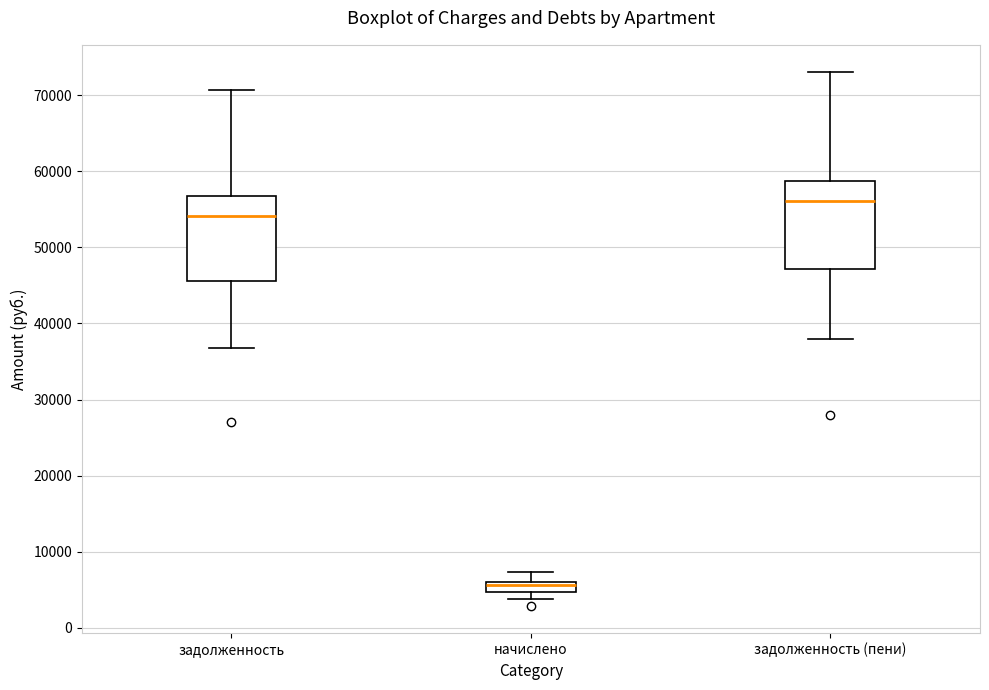

Where does the upper whisker of the box for задолженность end on the y-axis? The values are not printed on the chart, so give them approximately, as read against the axis.

71000